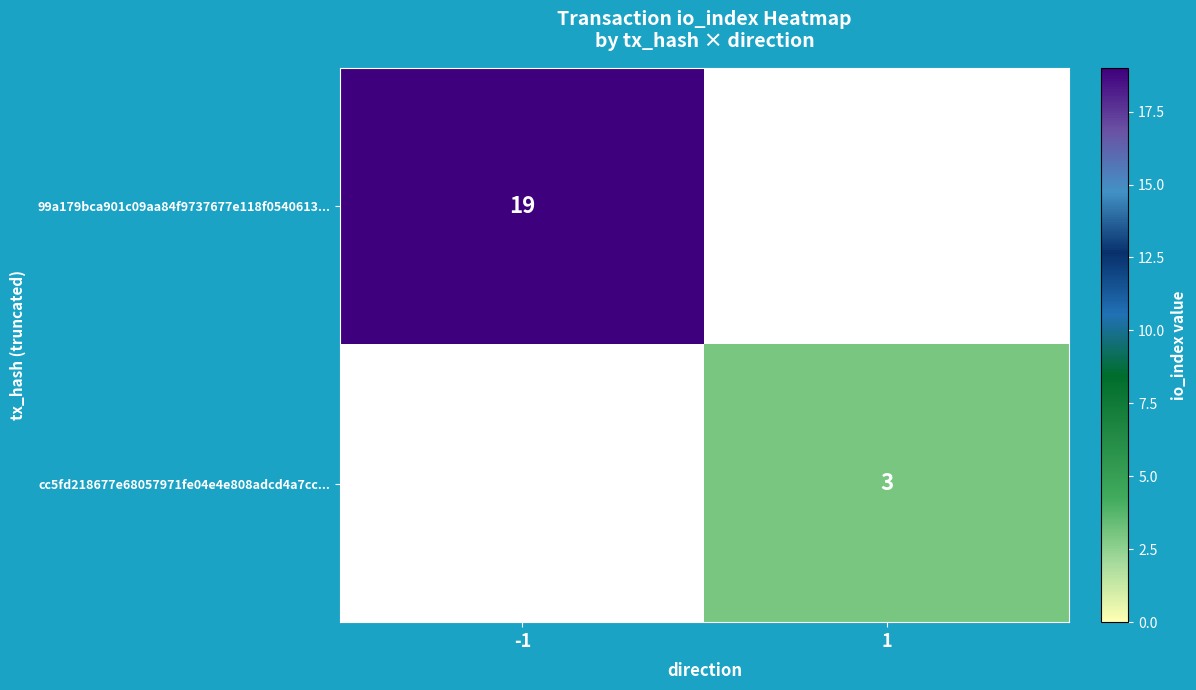

The value of cc5fd218677e68057971fe04e4e808adcd4a7cc... at 1 is 1. True or false?

False